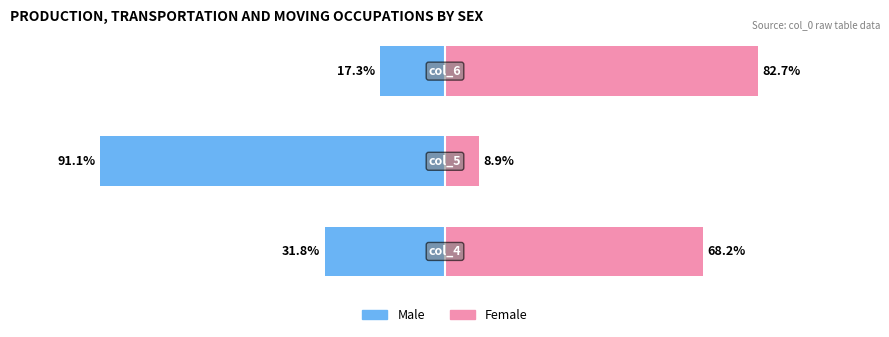

Is it true that Male equals -31.8 at 0?

True